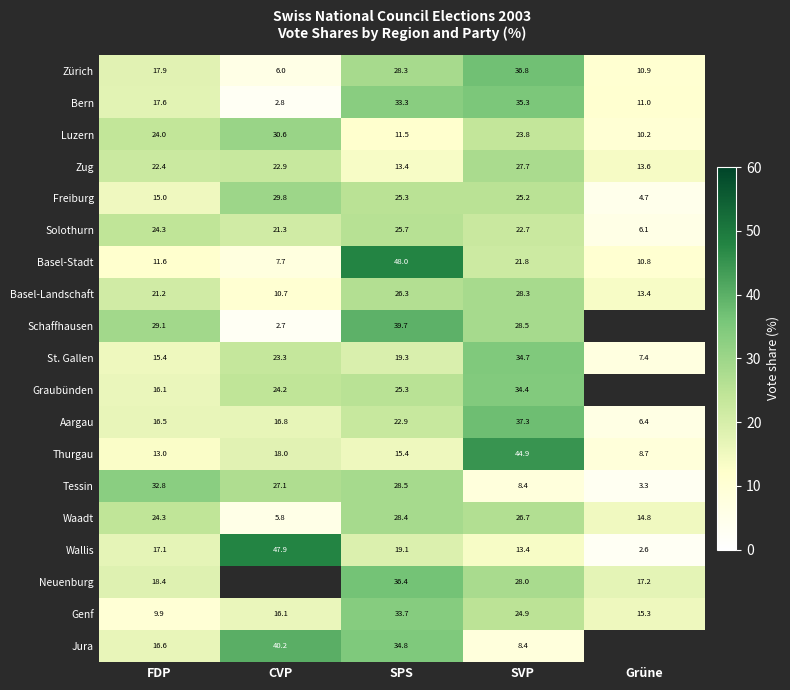

Where does the Solothurn series first go above 22?

FDP